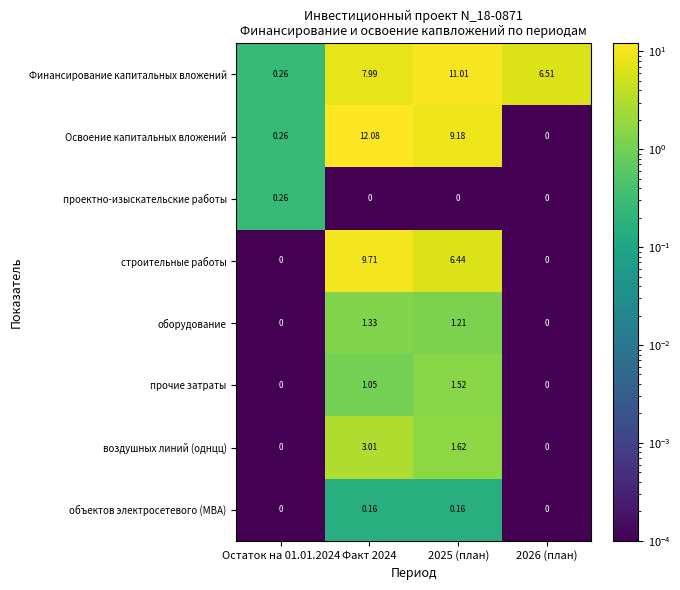

What is the difference between the highest and lowest values at 2025 (план)?

11.0